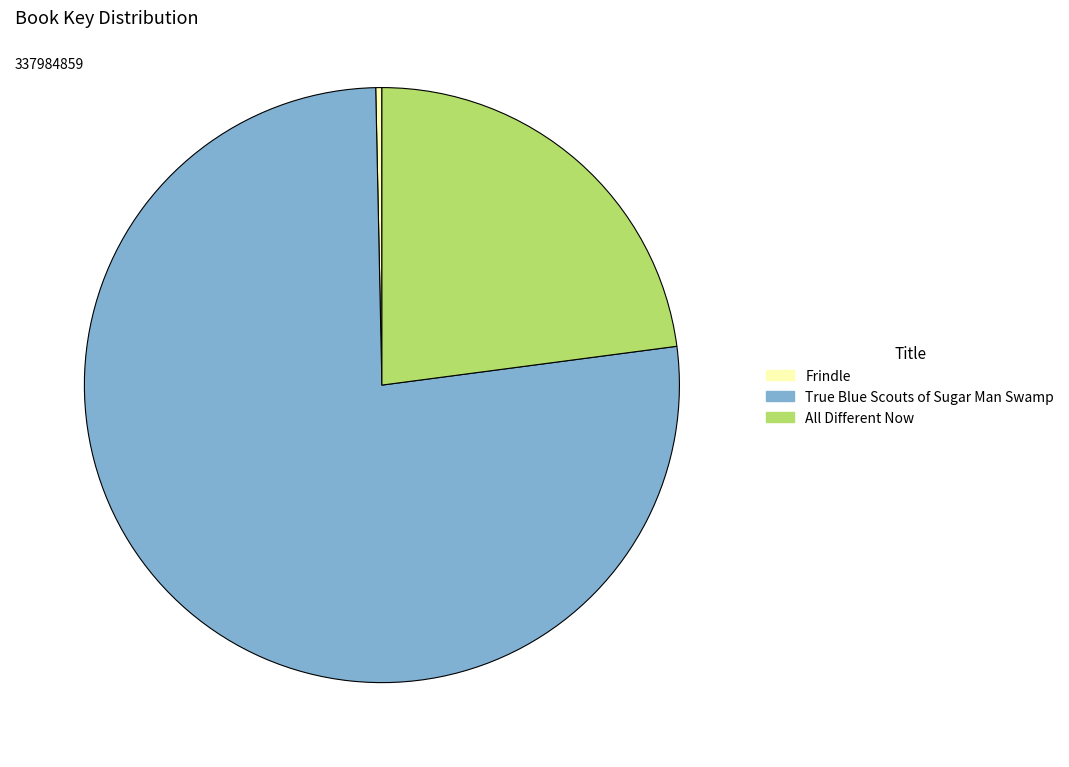

Which slice represents more than half of the pie?

True Blue Scouts of Sugar Man Swamp